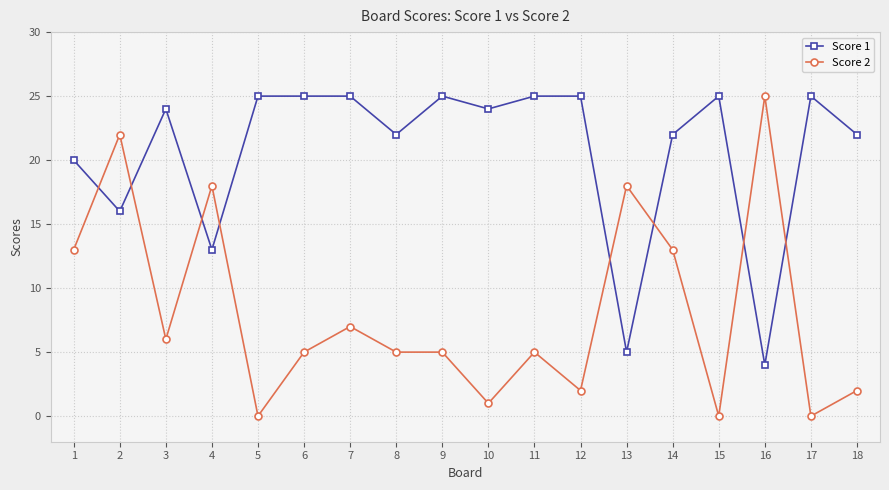

True or false: Score 1 has more than 2 points higher than both neighbors.

True